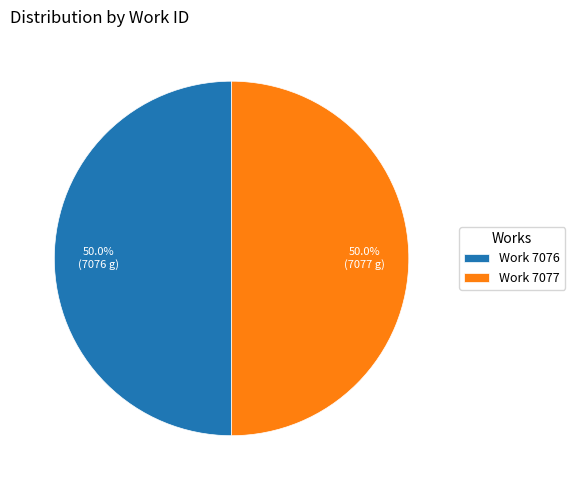

Combined, do Work 7077 and Work 7076 account for over 50%?

Yes